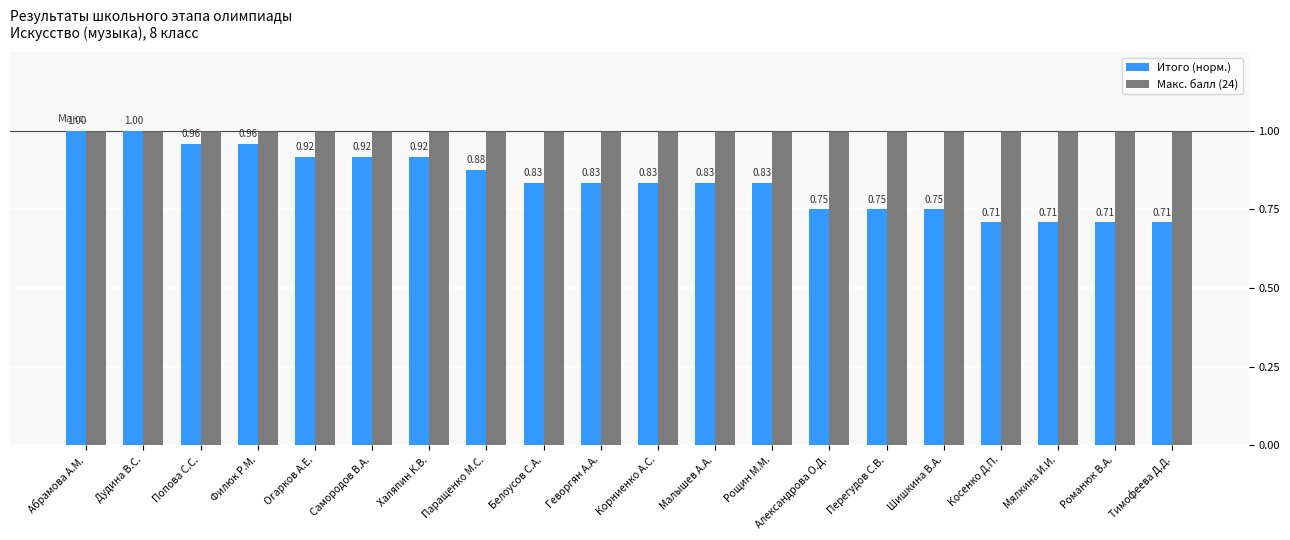

At how many categories does at least one series exceed 0?

20